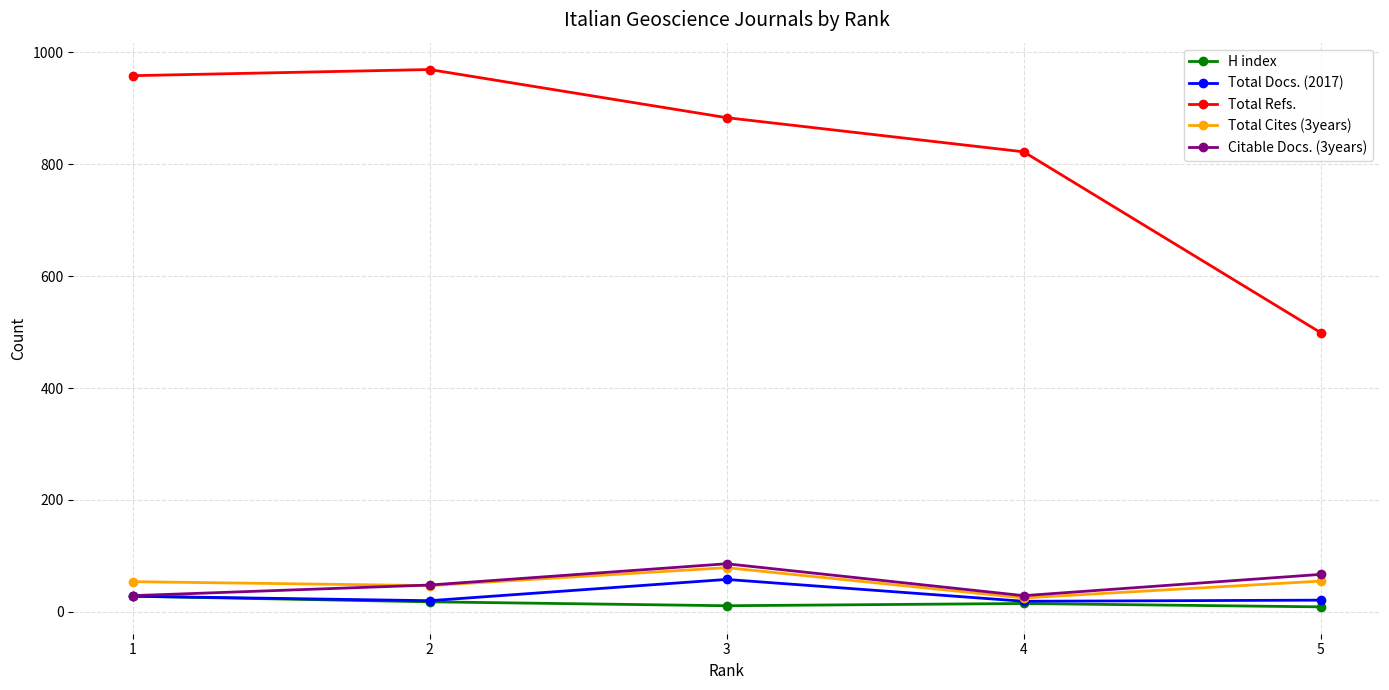

True or false: Total Cites (3years) has more than 1 points higher than both neighbors.

False